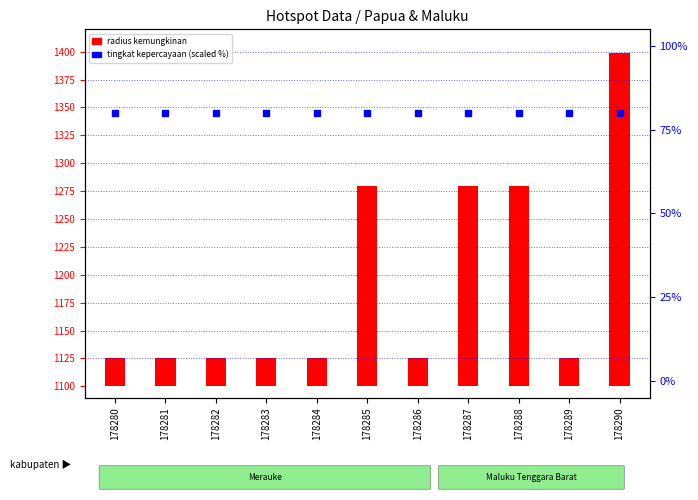

What is the total value across all series at 178282?

105